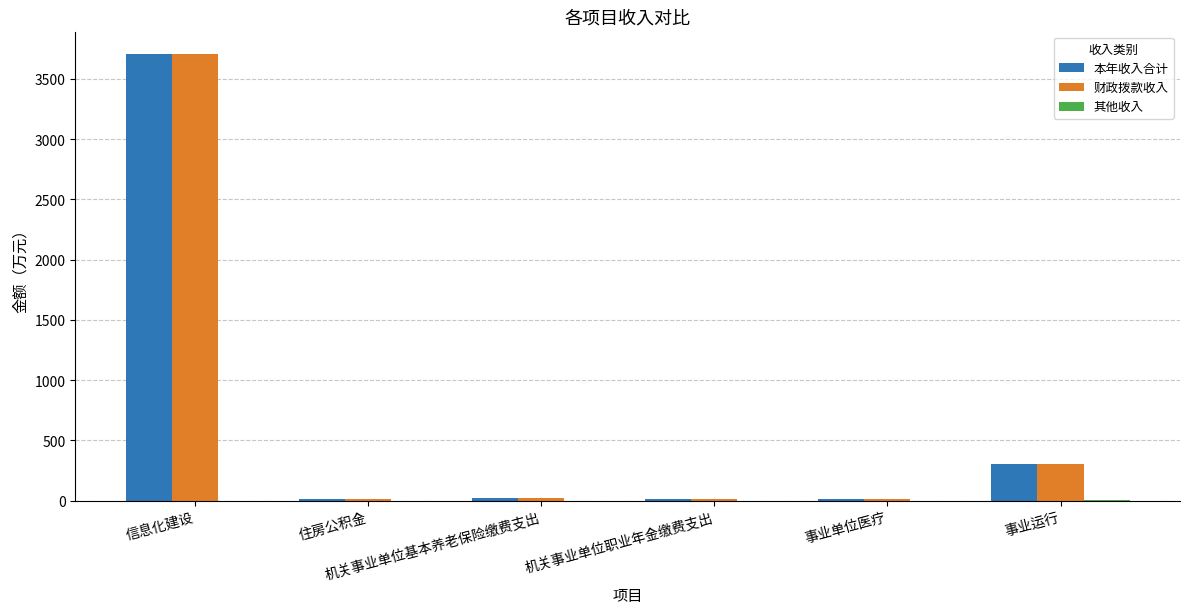

What is the greatest value displayed?

3708.2